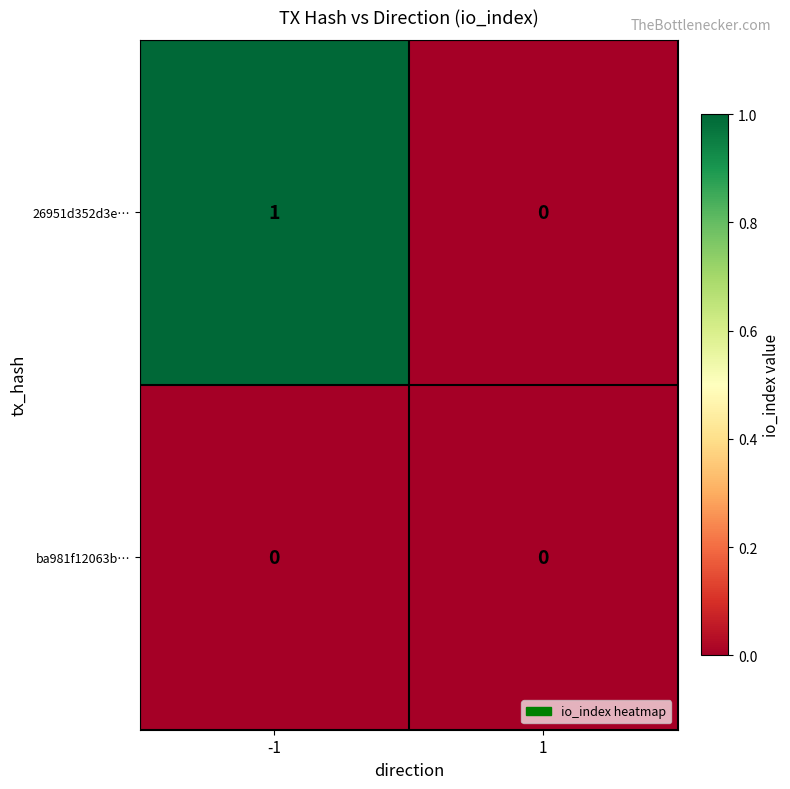

At which category does the chart reach its peak across all series?

-1